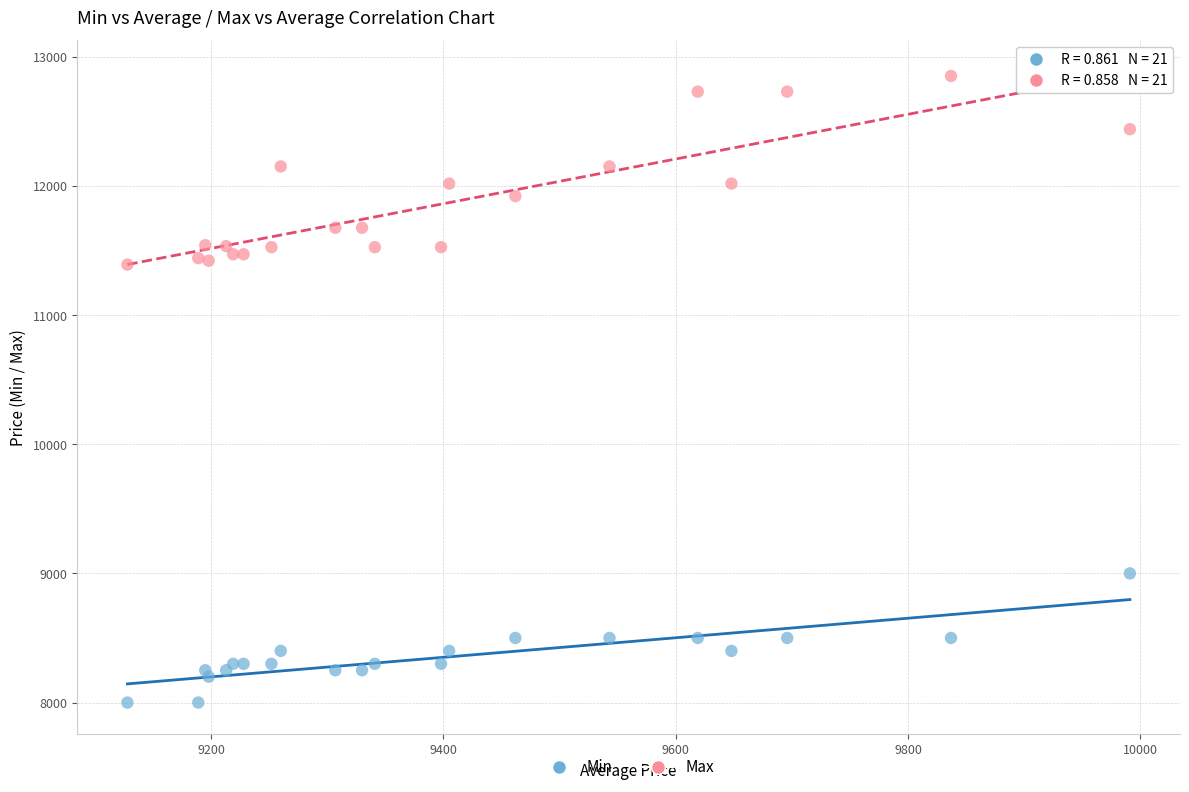

What are all the series names shown in the legend?

Min, Max